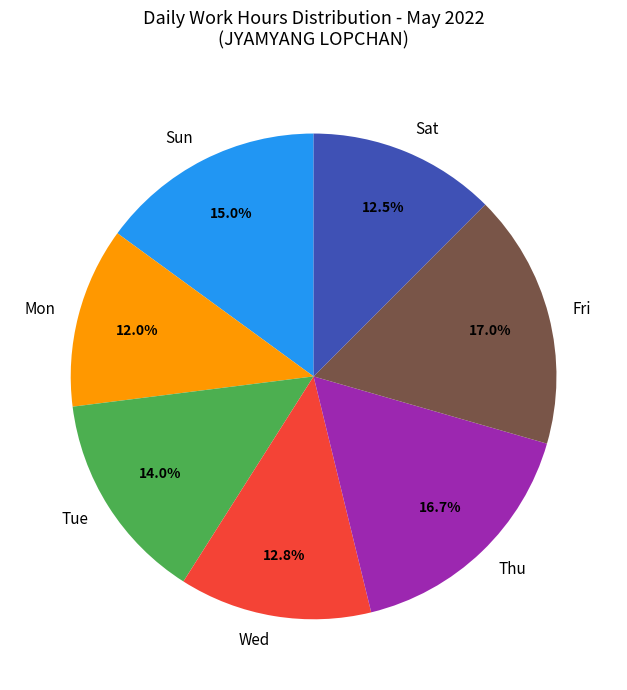

What portion of the pie excludes Wed?

87.2%